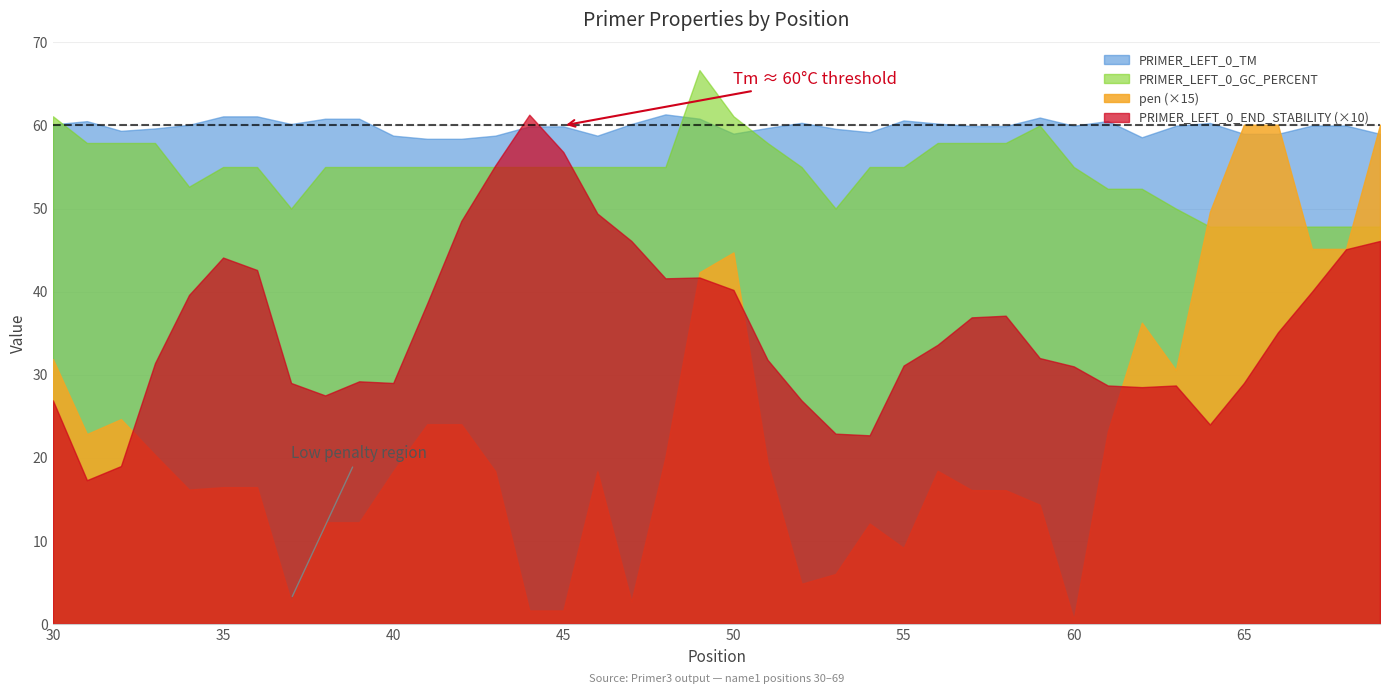

What is the greatest value displayed?

66.7